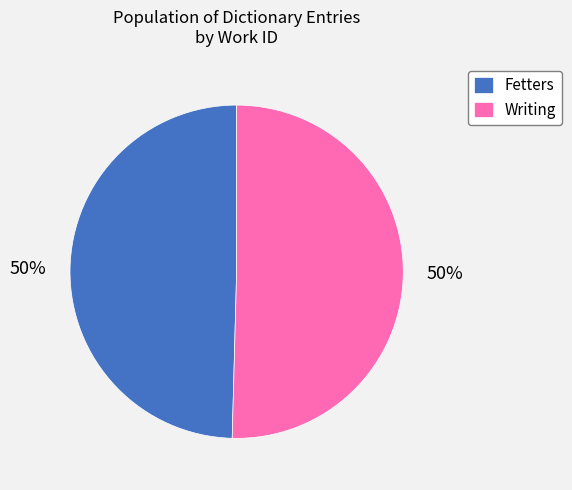

Is it true that Writing is 50% of the pie?

True